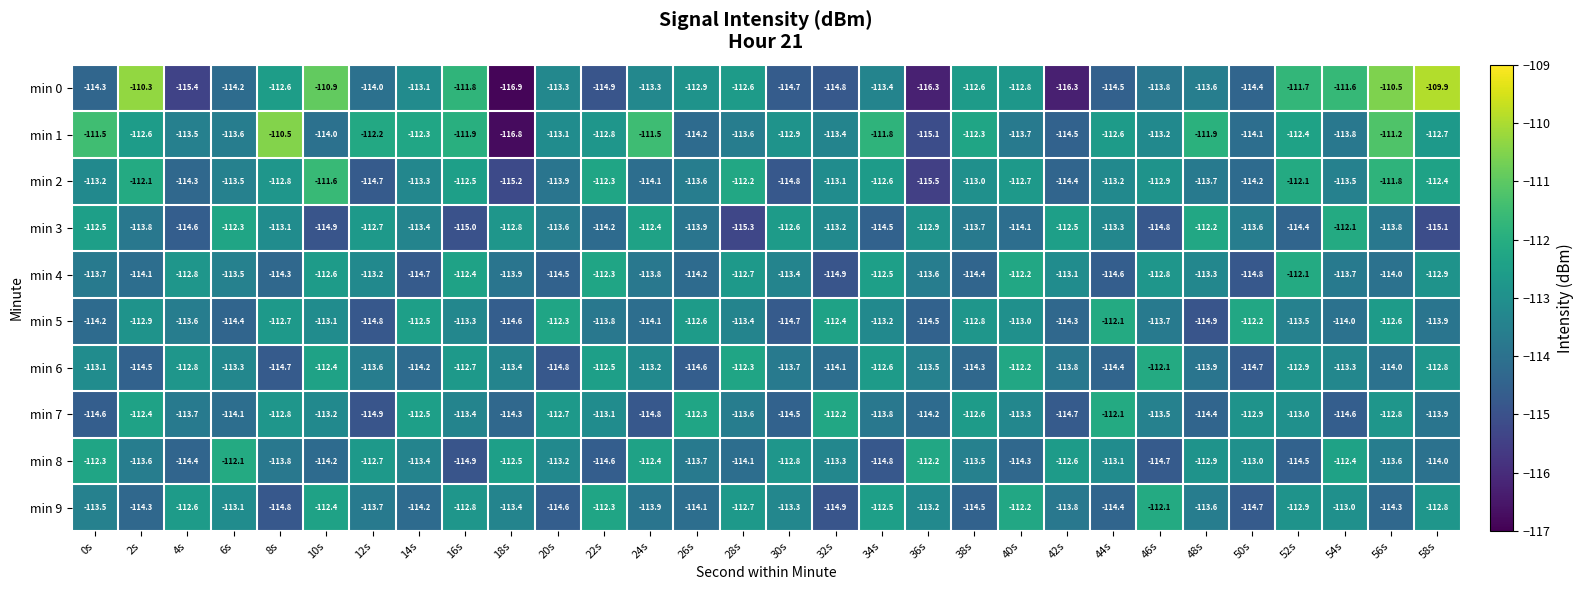

True or false: min 8 has a value of -113.1 at 44s.

True